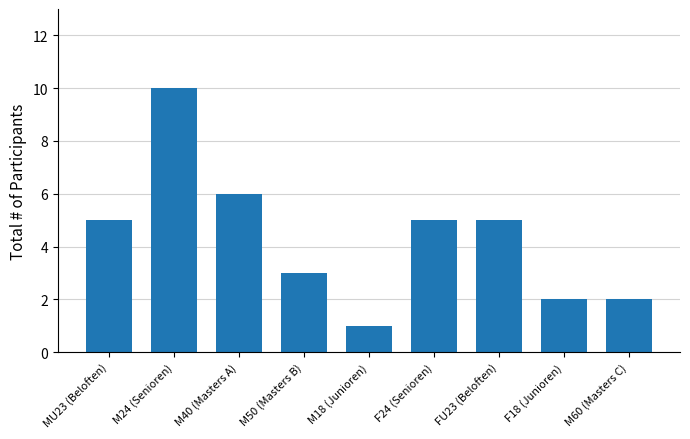

Is it true that the value at M24 (Senioren) is 10?

True